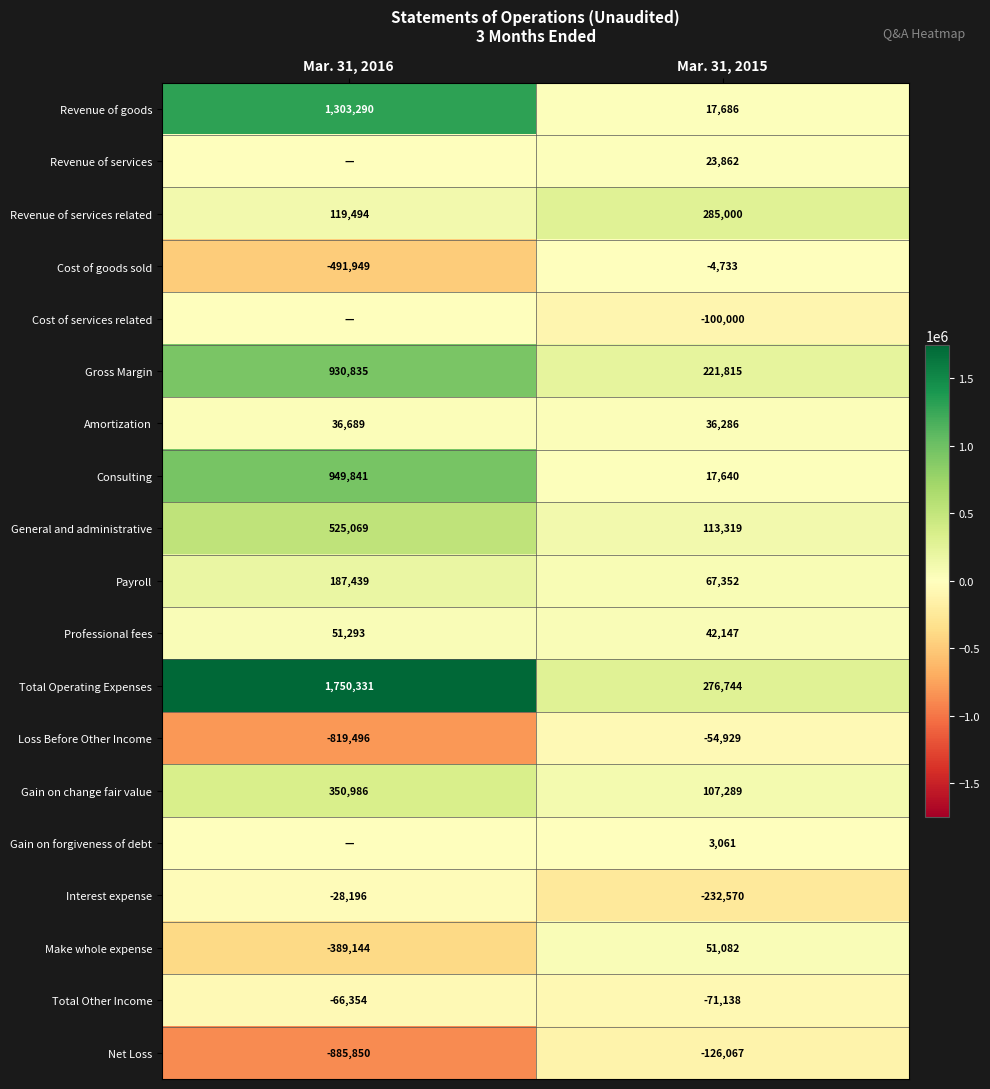

At which category is the sum across all series the highest?

Mar. 31, 2016